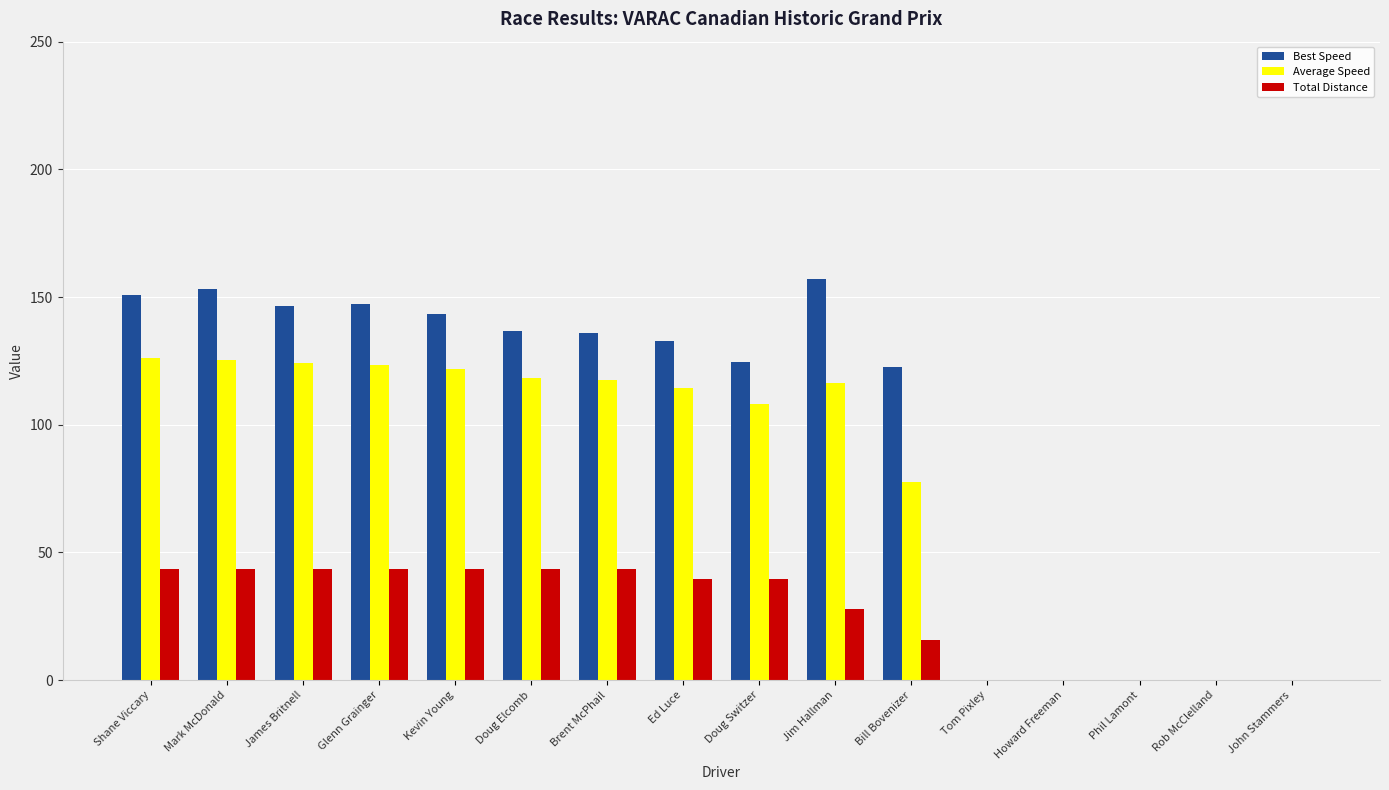

How many distinct data groups are displayed?

3